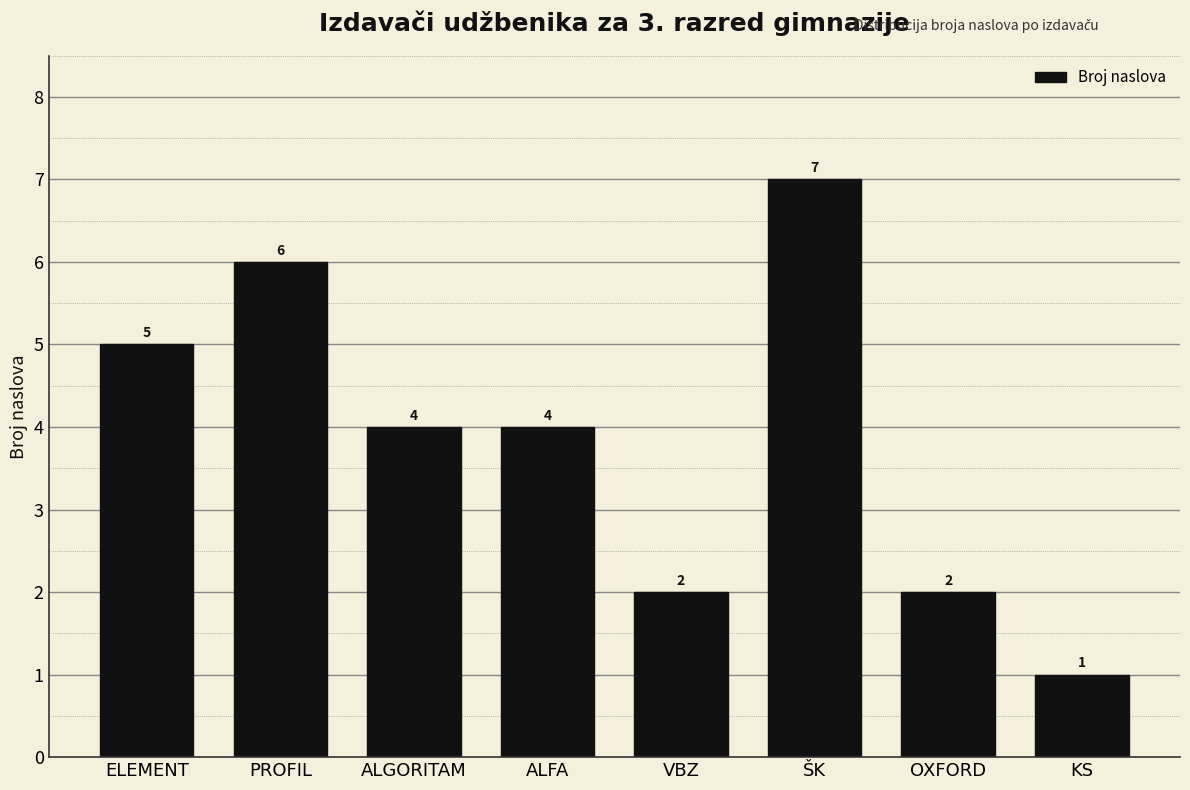

Reading right to left, transcribe all the data shown in this chart.

KS=1	OXFORD=2	ŠK=7	VBZ=2	ALFA=4	ALGORITAM=4	PROFIL=6	ELEMENT=5